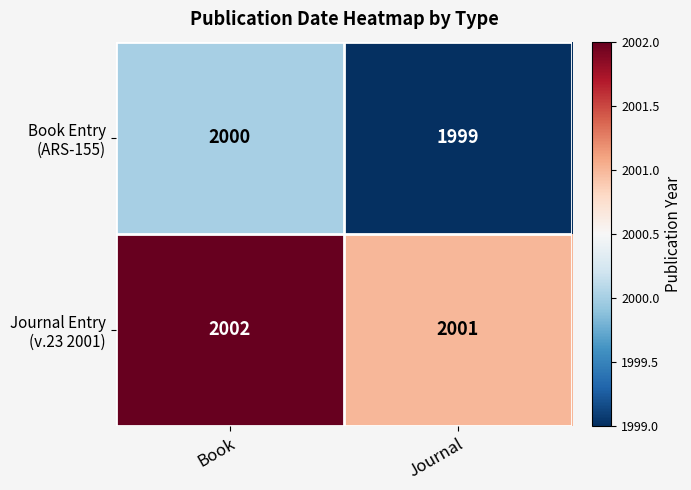

Which label corresponds to the smallest value in the chart?

Journal